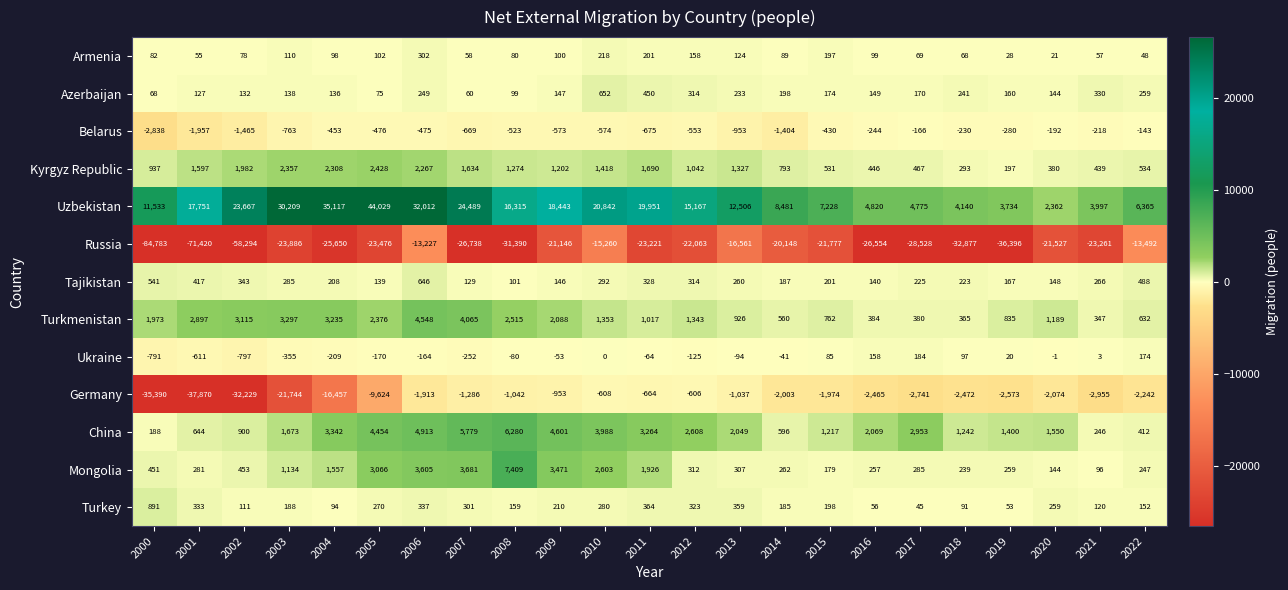

At 2009, list the series in order from largest to smallest.

Uzbekistan, China, Mongolia, Turkmenistan, Kyrgyz Republic, Turkey, Azerbaijan, Tajikistan, Armenia, Ukraine, Belarus, Germany, Russia